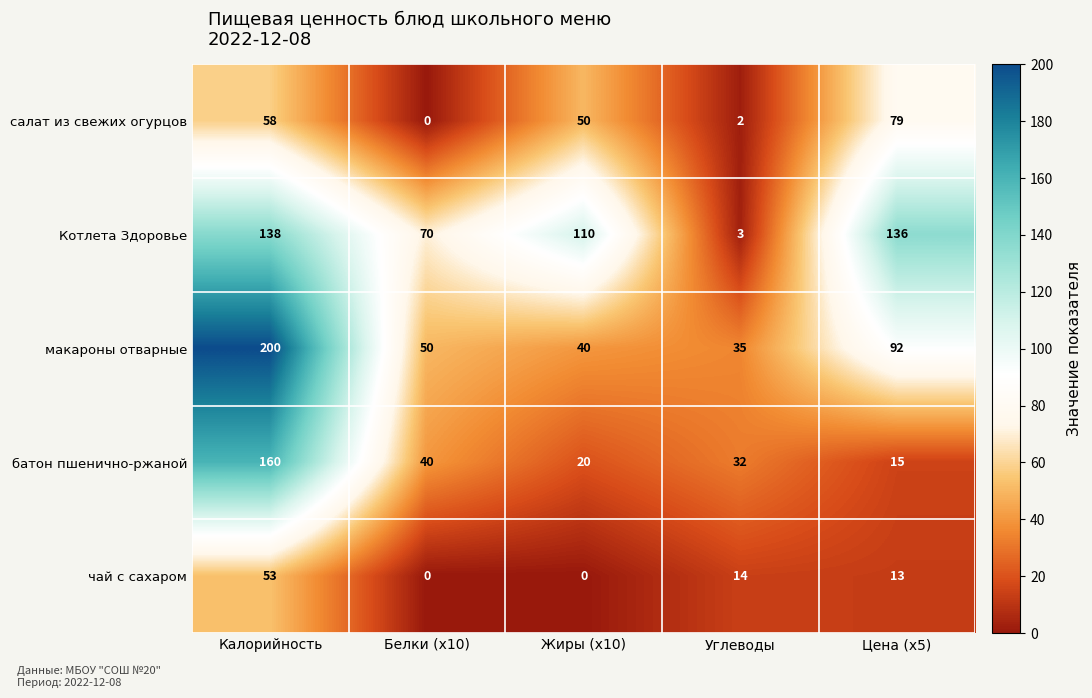

Where does the чай с сахаром series first go above 13?

Калорийность